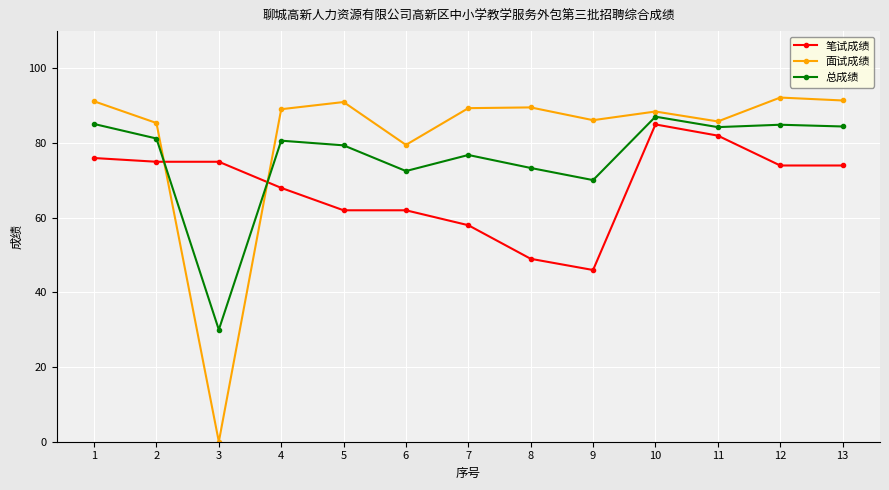

Read the 总成绩 value at 12.

84.9